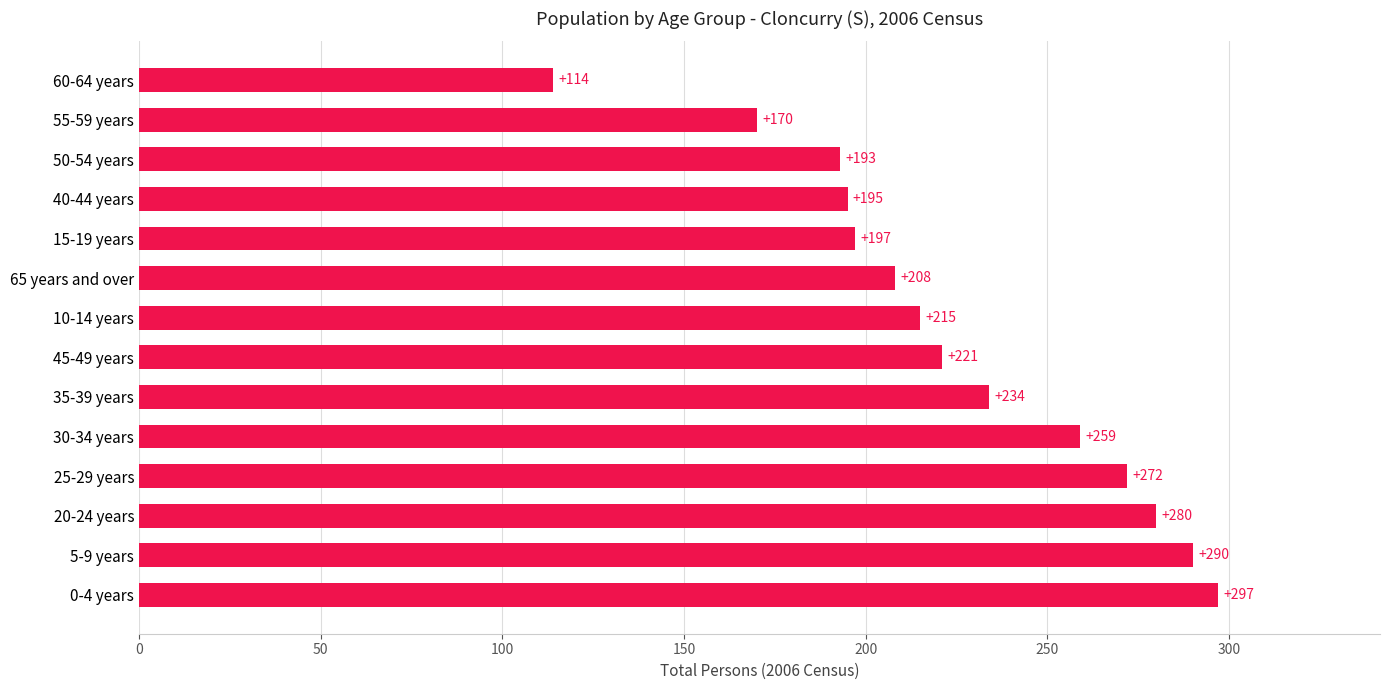

Reading bottom to top, list all the values displayed in this chart.

297	290	280	272	259	234	221	215	208	197	195	193	170	114